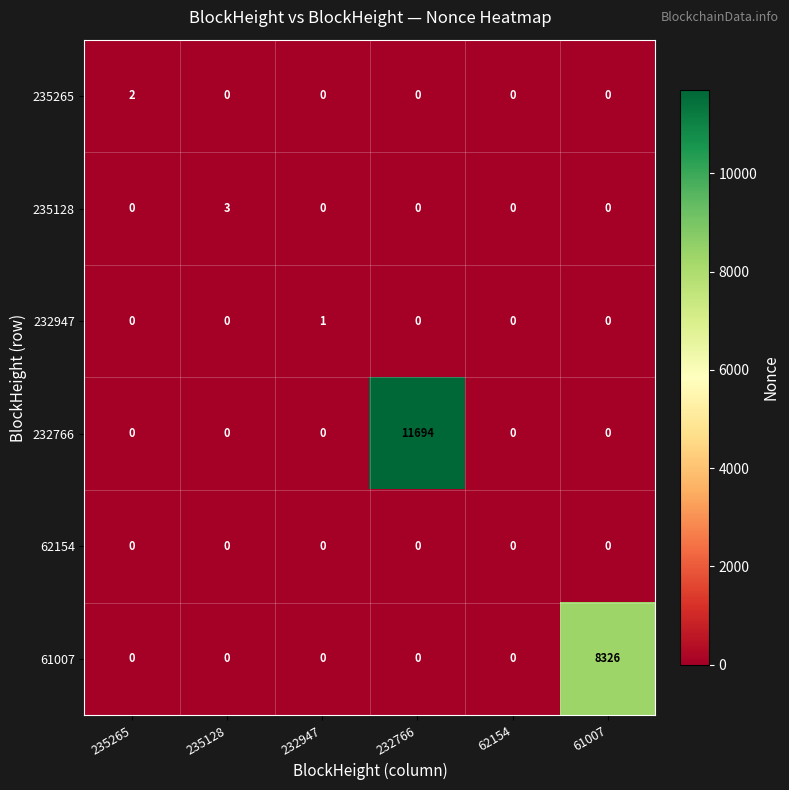

True or false: 232947 has a value of 0 at 61007.

True